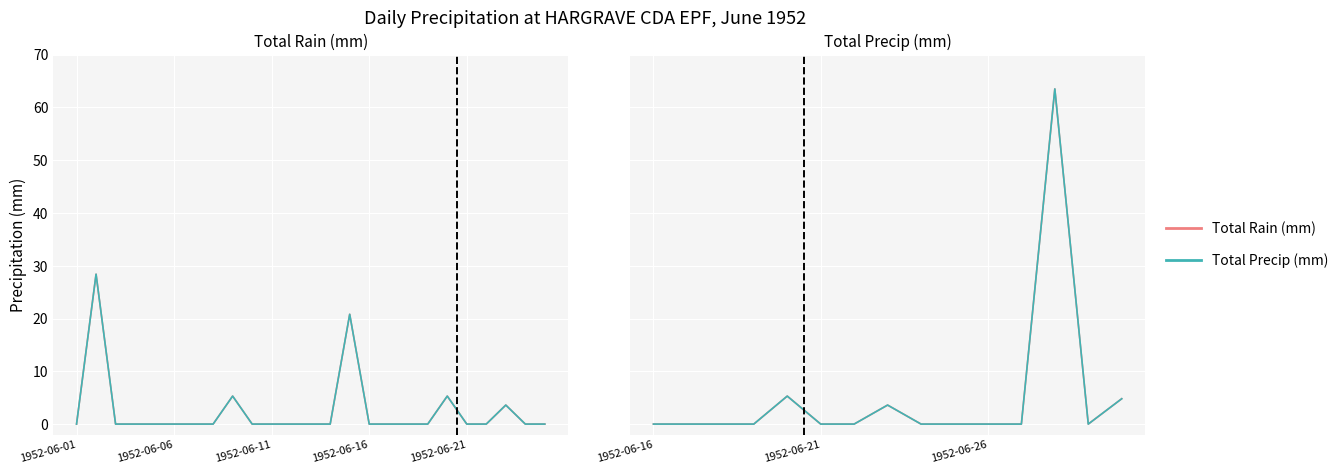

How many lines are shown in the chart?

2